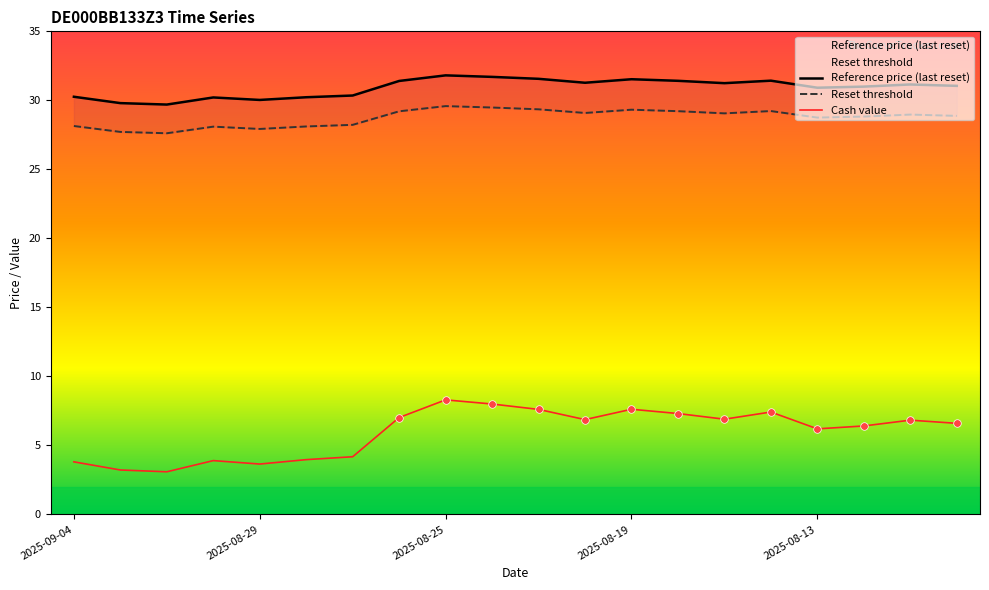

Which series has the largest Y range (max minus min)?

Cash value